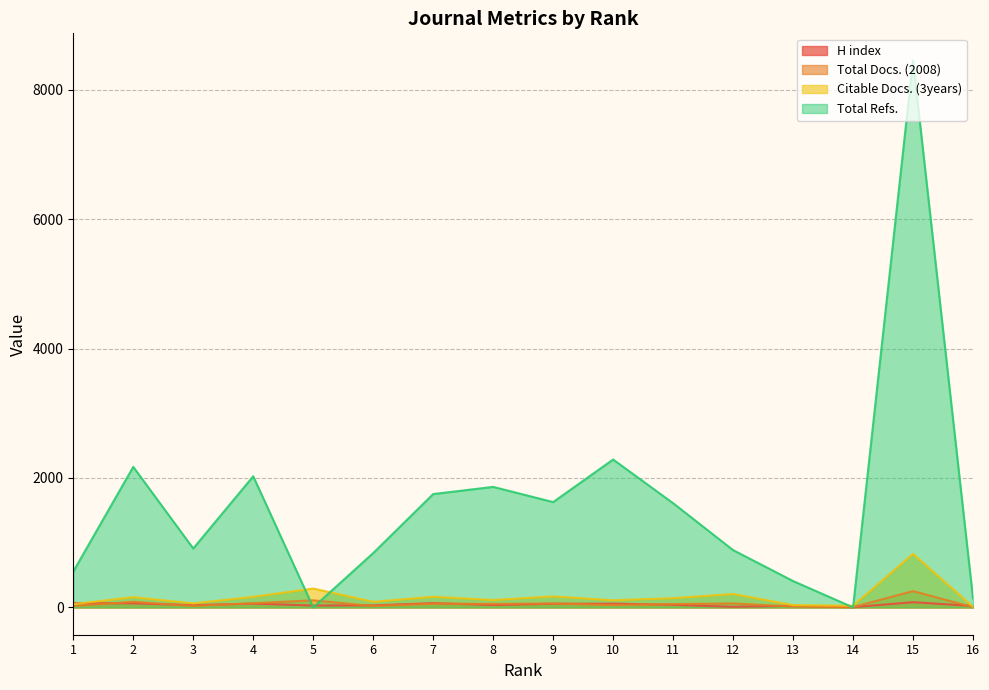

At how many categories does at least one series exceed 838?

11